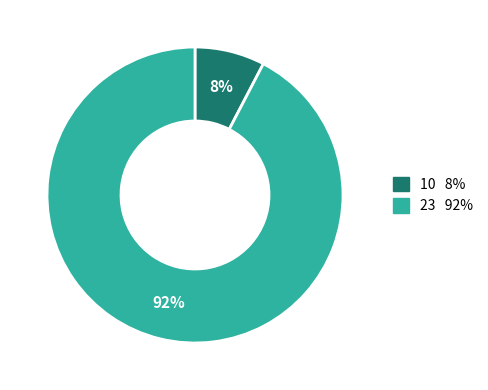

Does any single category account for the majority?

Yes